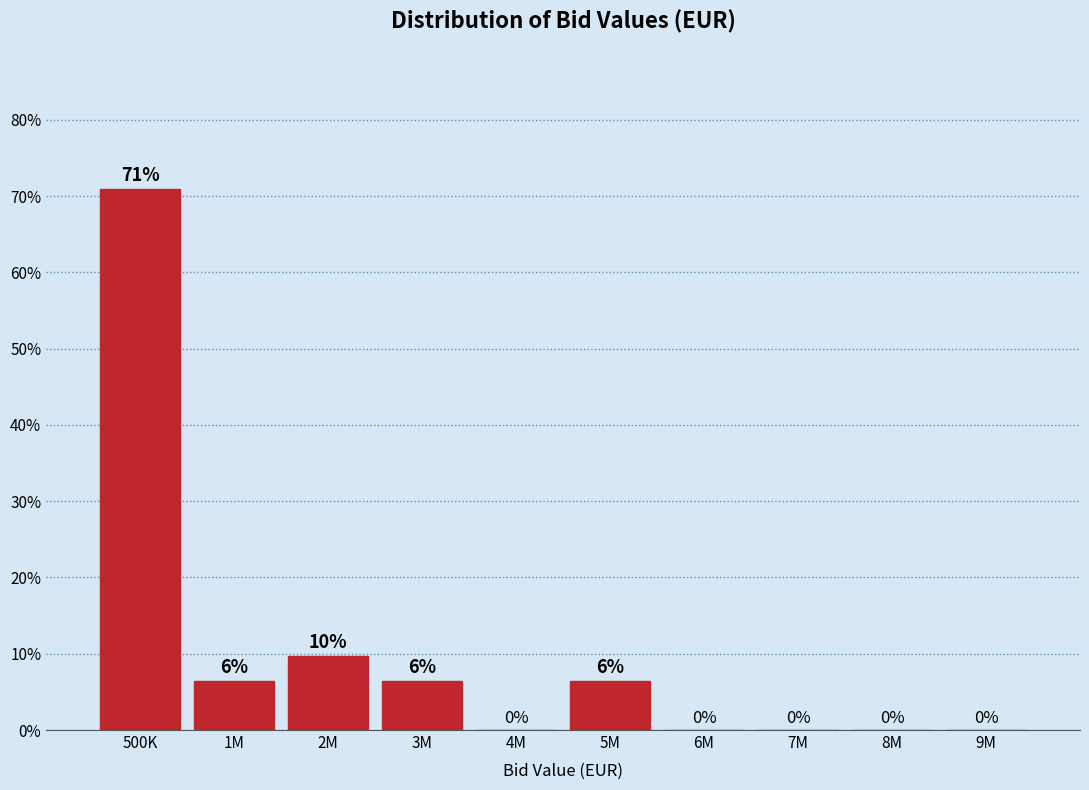

Which has a higher value, 6M or 2M?

2M